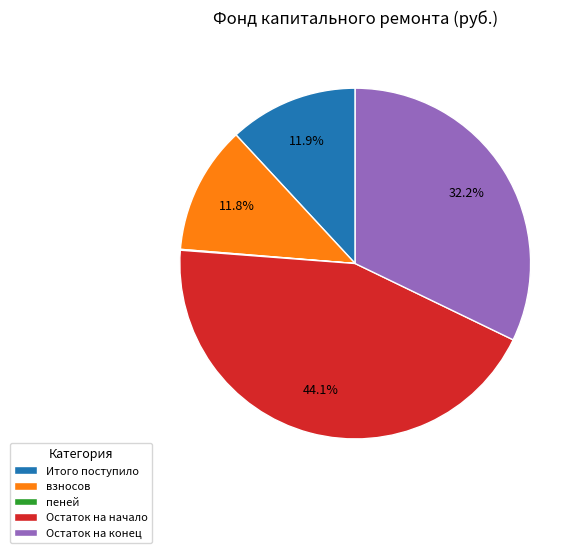

How much of the chart is everything except Остаток на конец?

67.8%